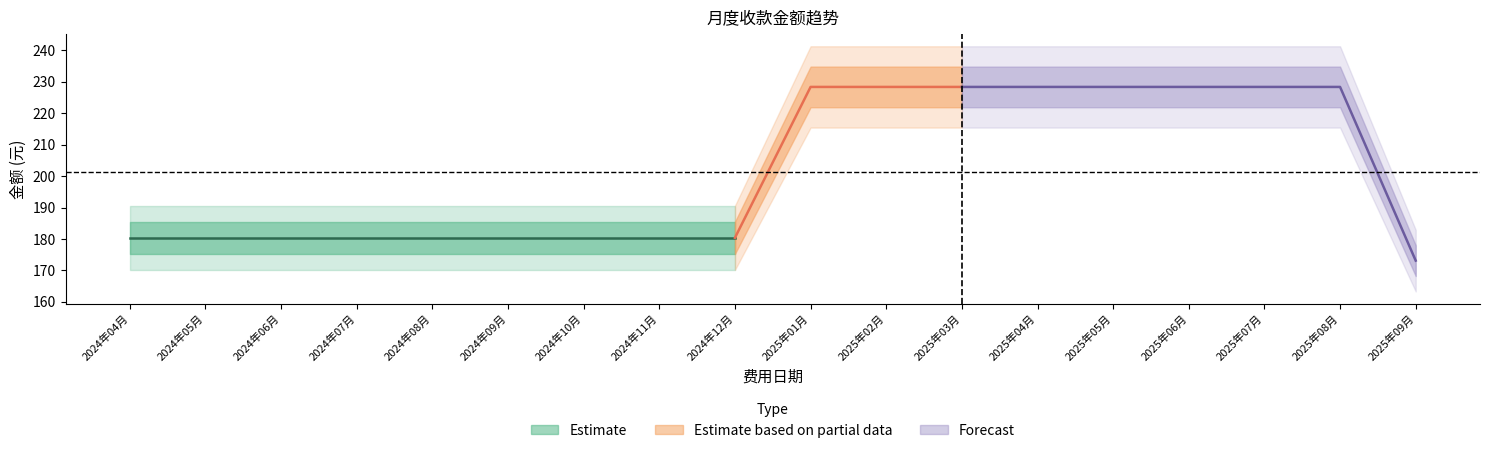

True or false: 含税金额 and 不含税金额 cross at least once.

False